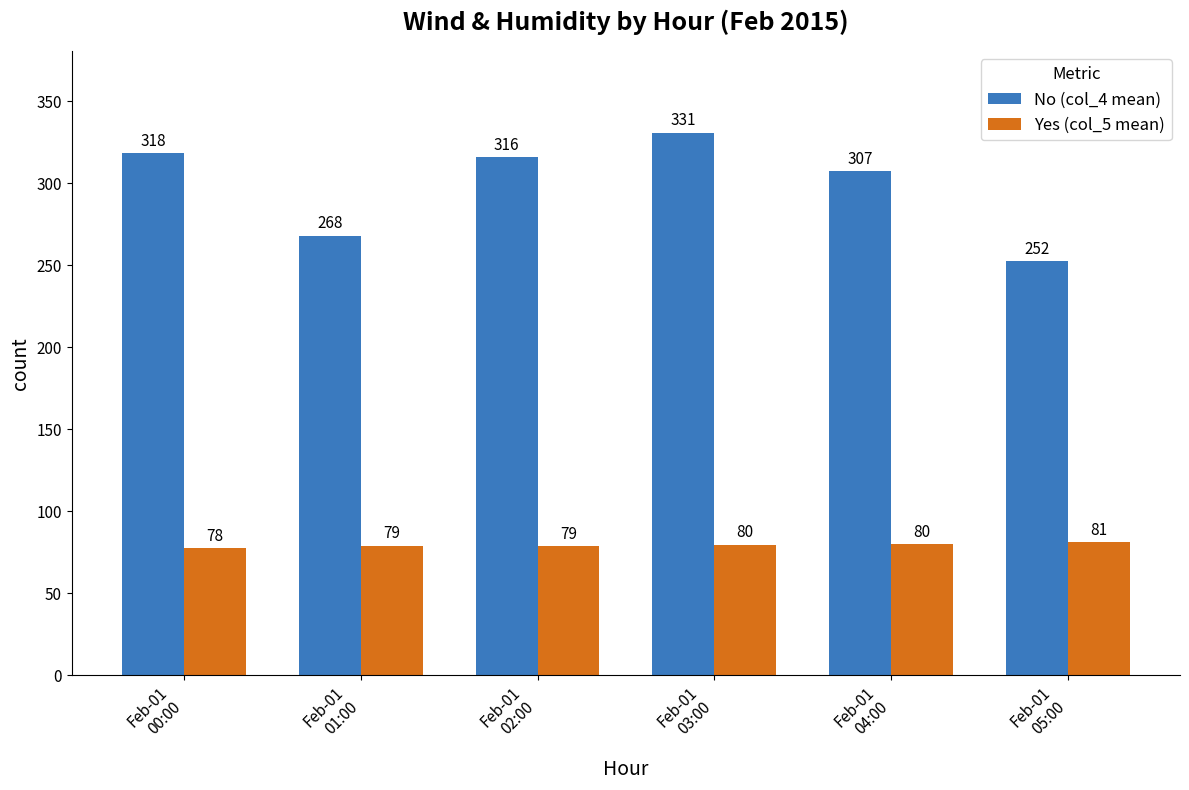

What is the value of the No (col_4 mean) bar at the 1st from the left?

318.1